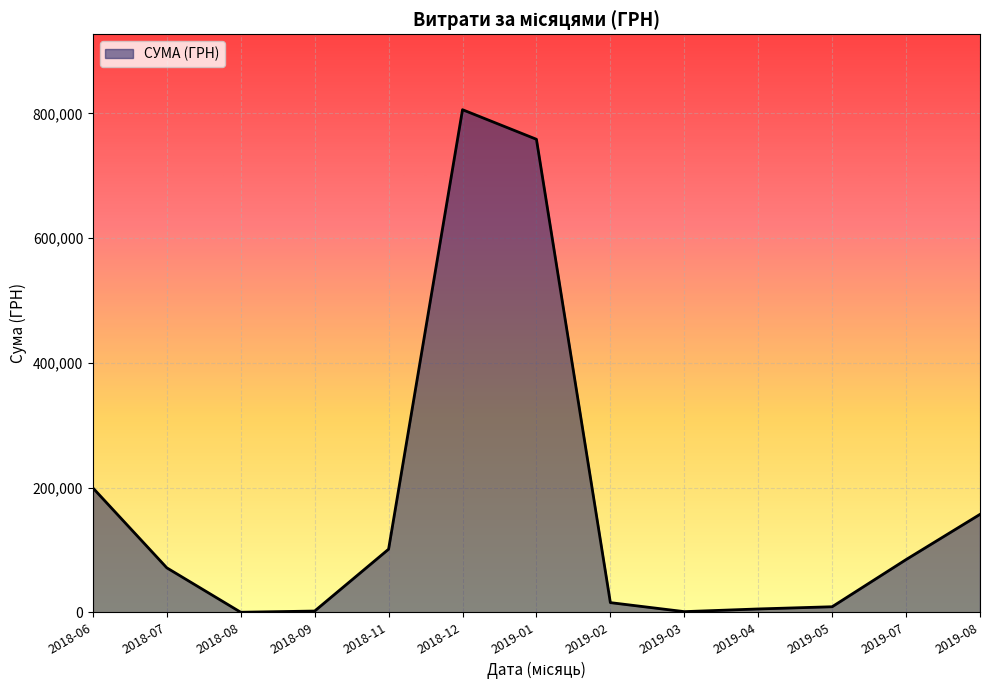

Is it true that the value at 2018-11 is 101426.1?

True